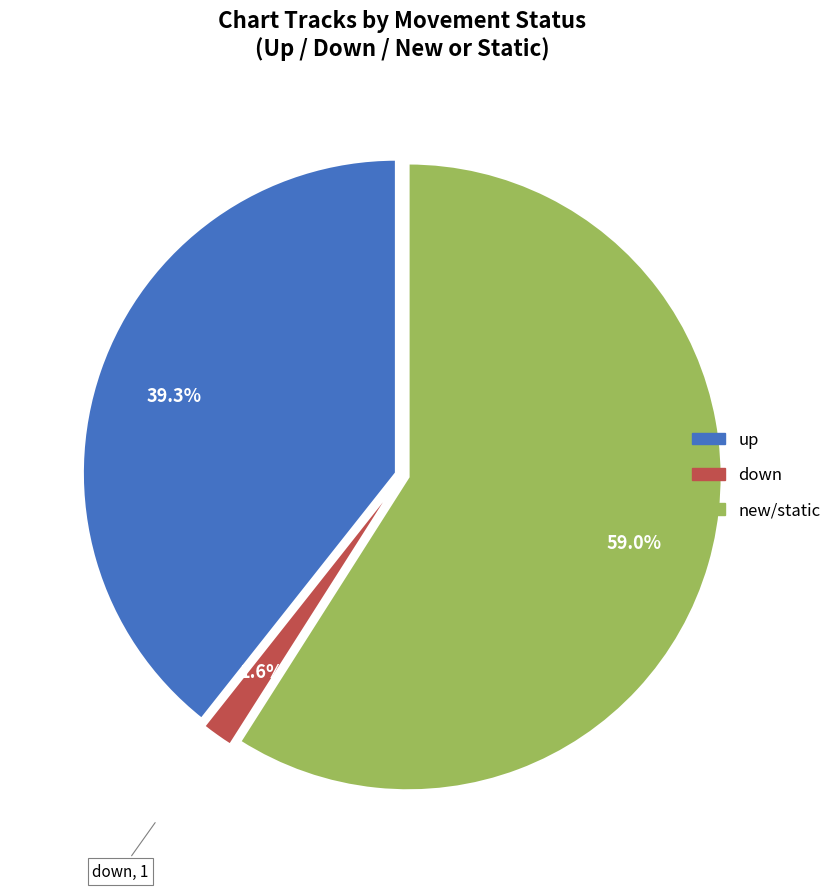

True or false: up accounts for 53% of the total.

False